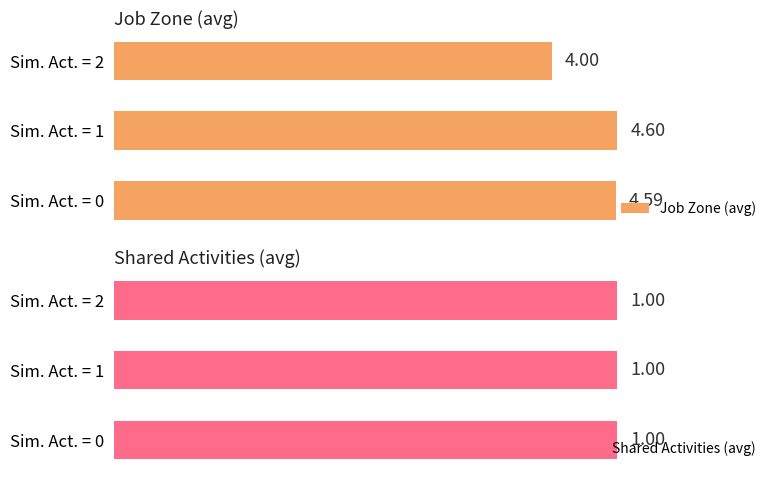

What are all the series names shown in the legend?

Job Zone (avg), Shared Activities (avg)